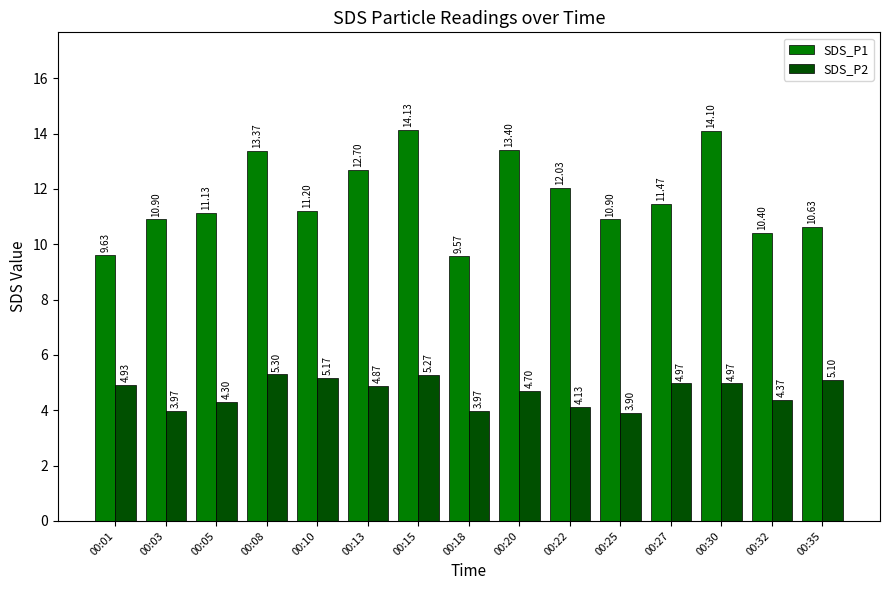

What are all the series names shown in the legend?

SDS_P1, SDS_P2